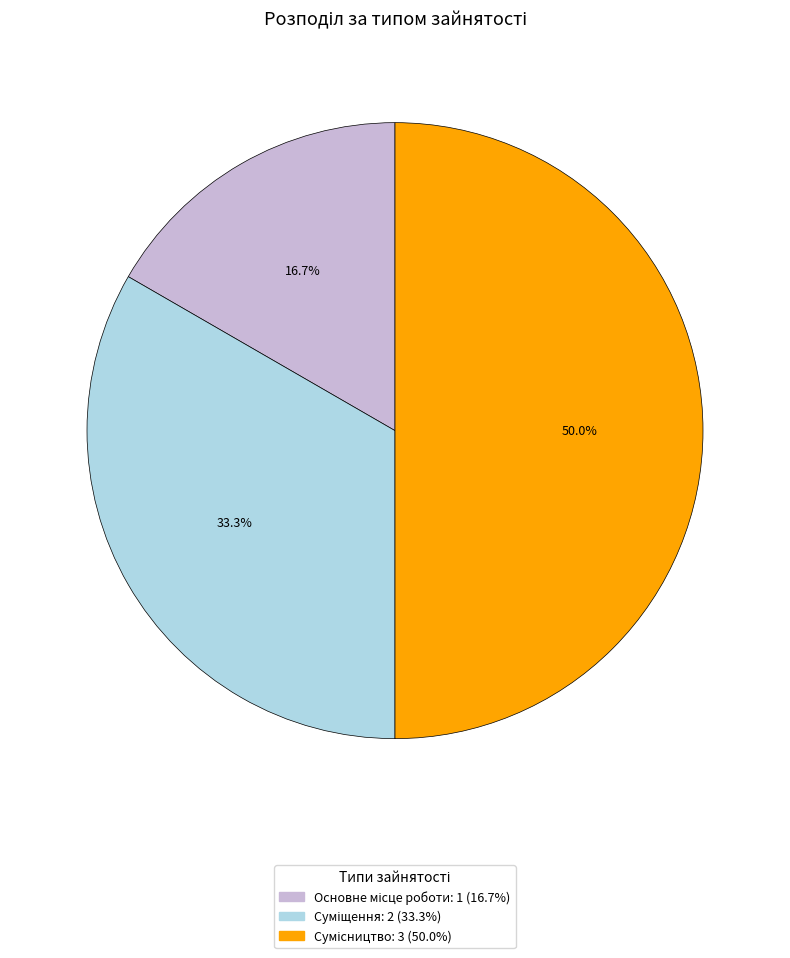

Does any single category account for the majority?

No